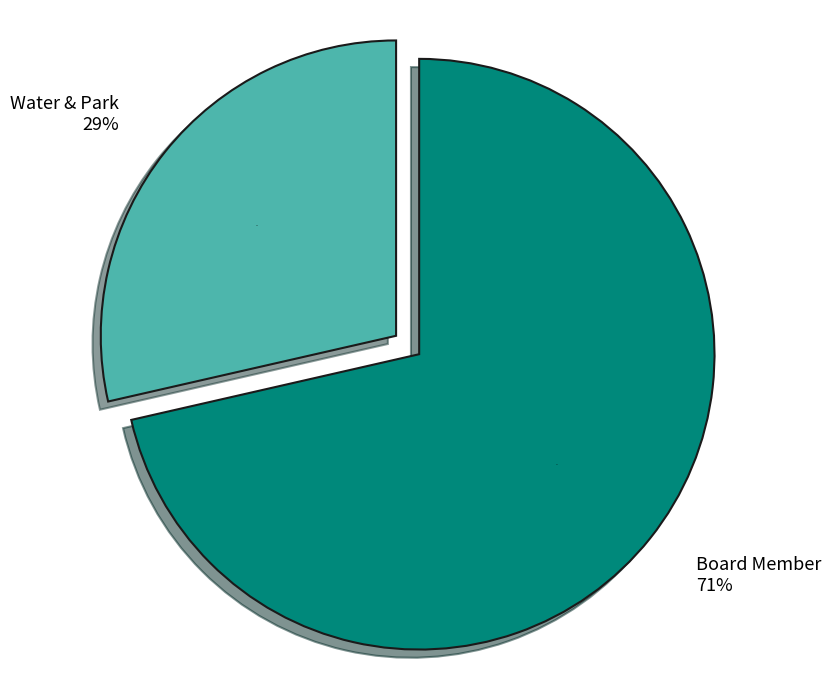

How many slices are in this pie chart?

2